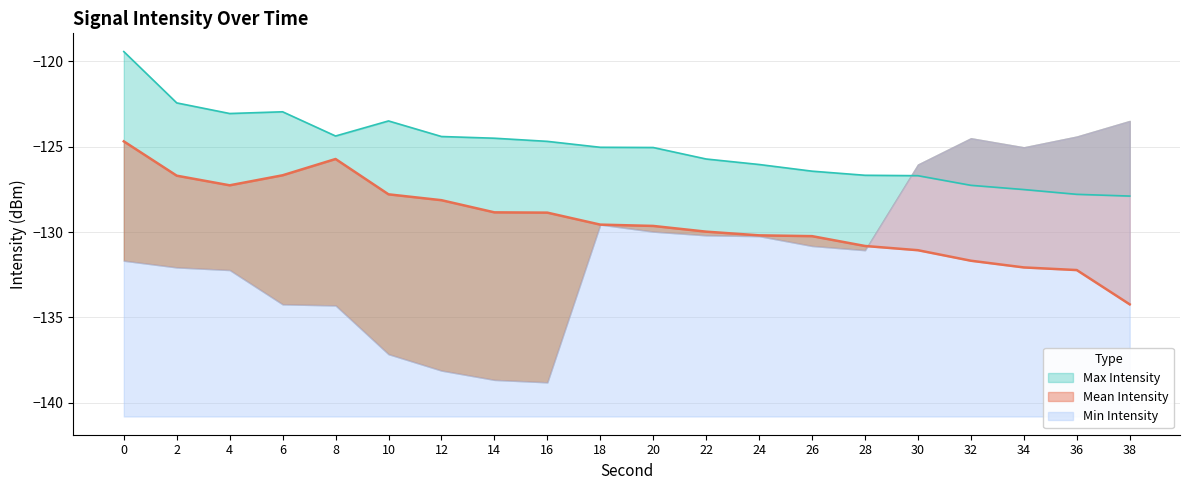

What is the average value of the Max Intensity series?

-125.1